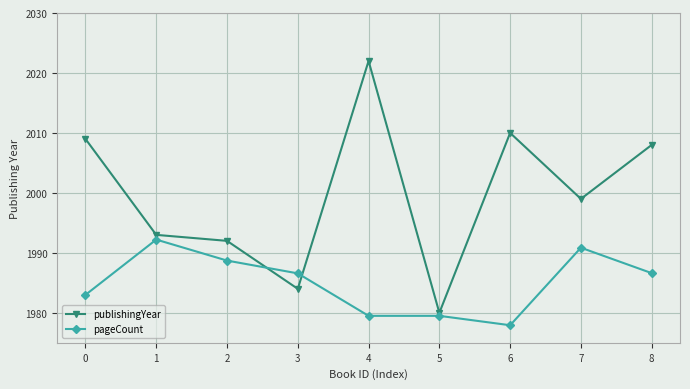

At how many categories does at least one series exceed 2011?

1